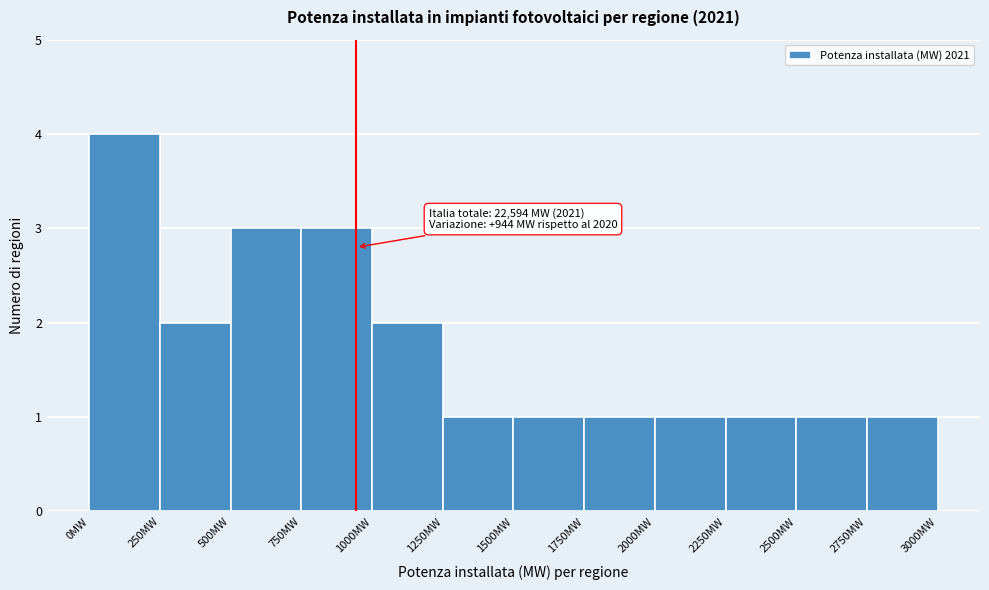

Which range on the x-axis has the tallest bar?

0 to 250